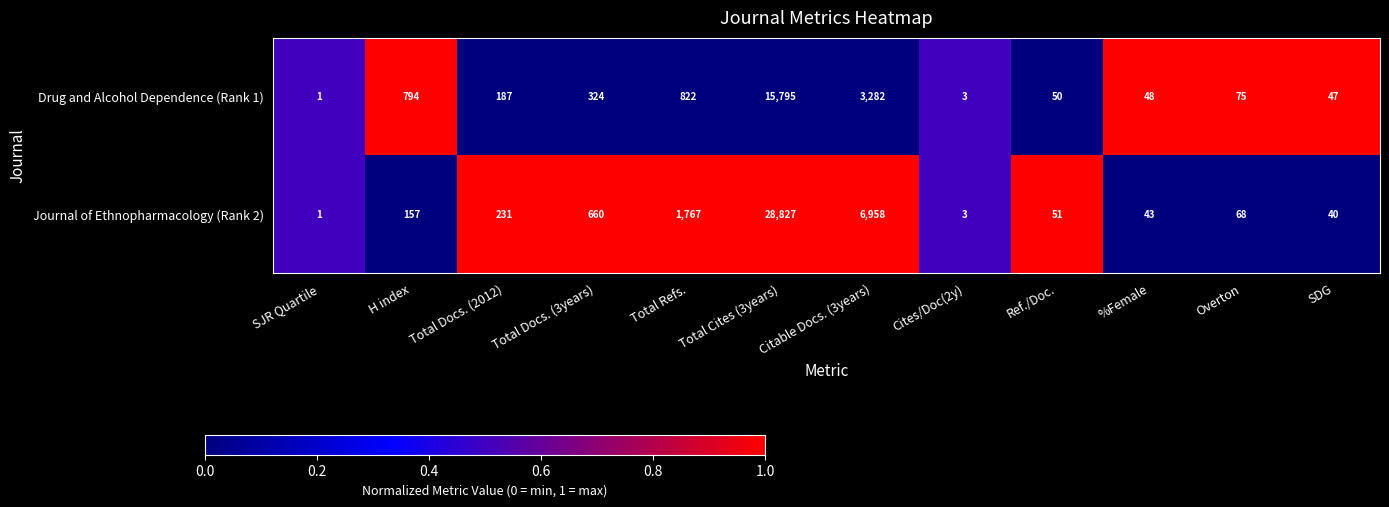

Which series changed the most between Total Refs. and SDG?

Journal of Ethnopharmacology (Rank 2)